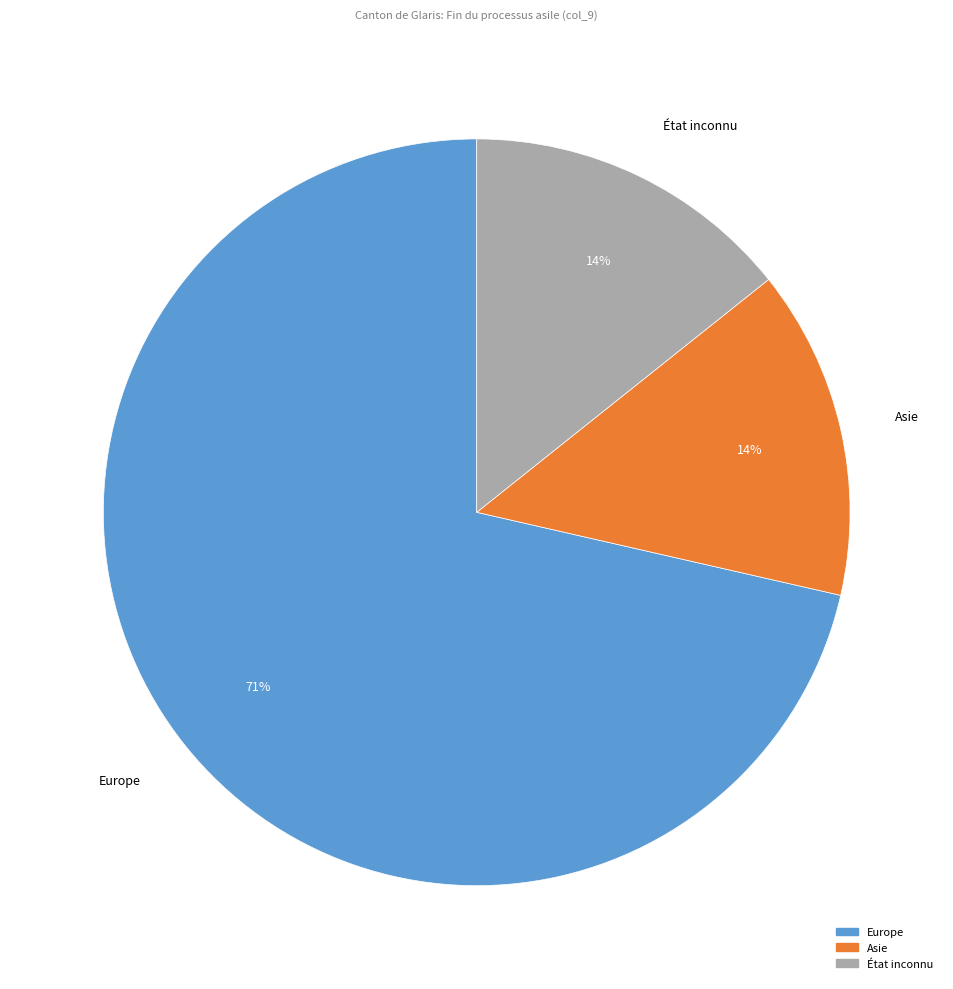

Is there any slice that represents more than half of the pie?

Yes